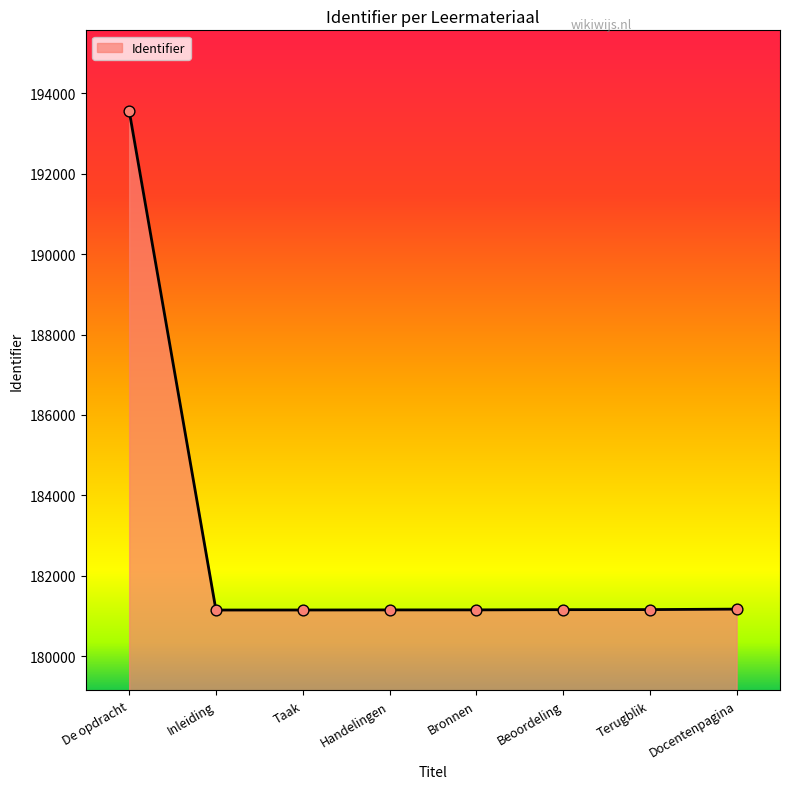

Which has a higher value, Taak or De opdracht?

De opdracht